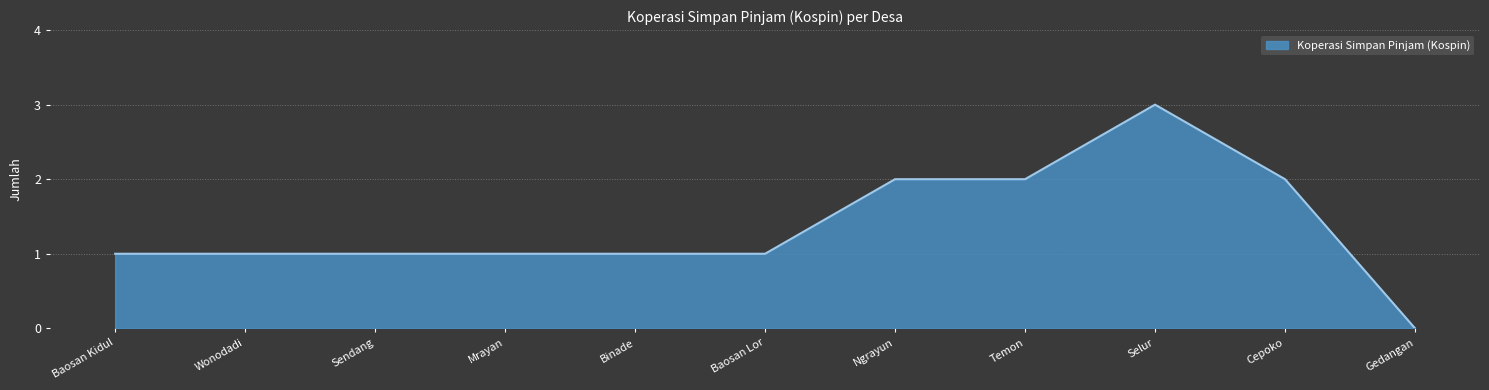

Which has a higher value, Sendang or Cepoko?

Cepoko